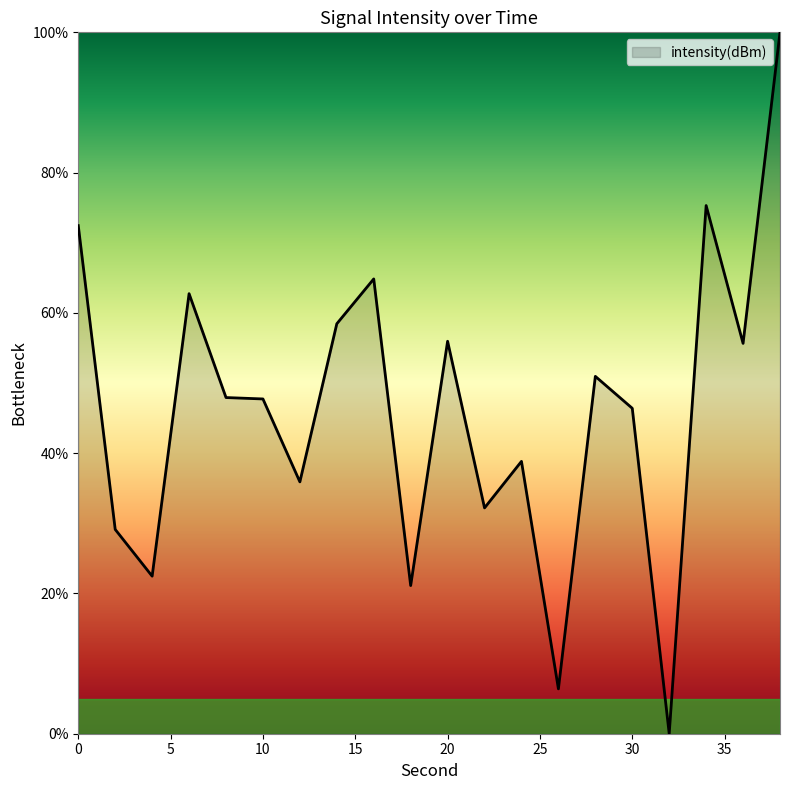

How many lines are shown in the chart?

1